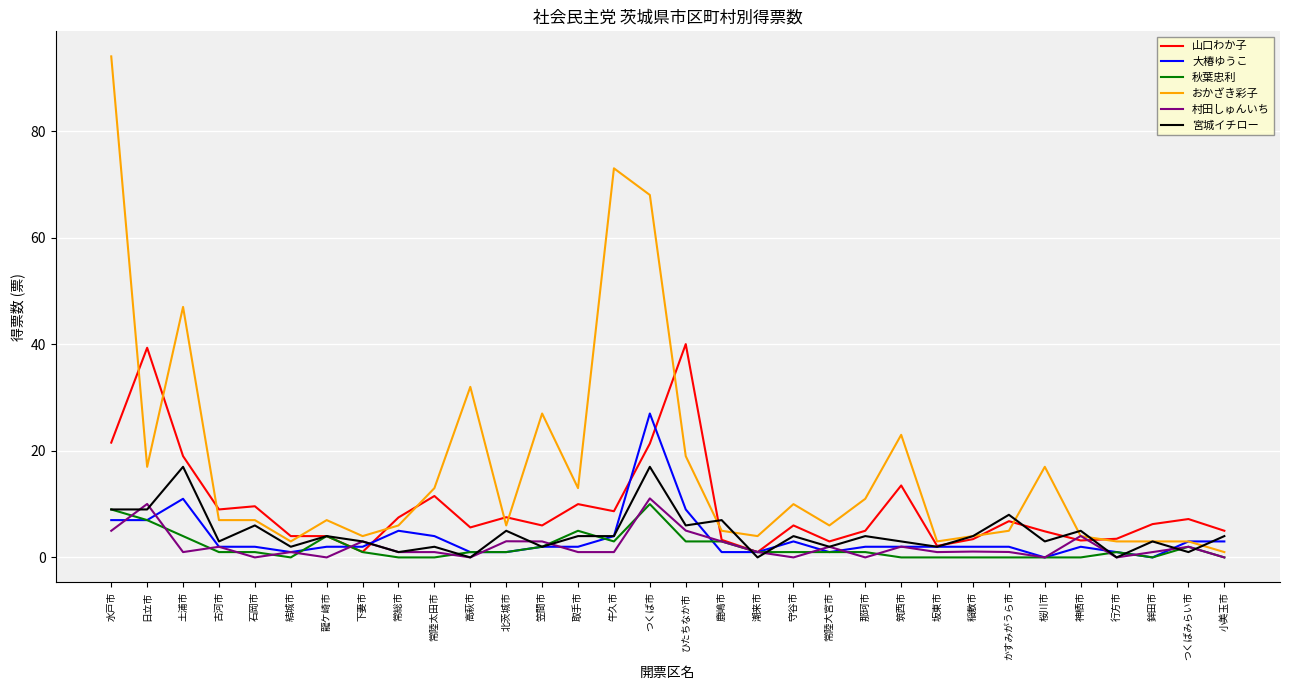

True or false: 大椿ゆうこ has a value of 7.0 at 水戸市.

True